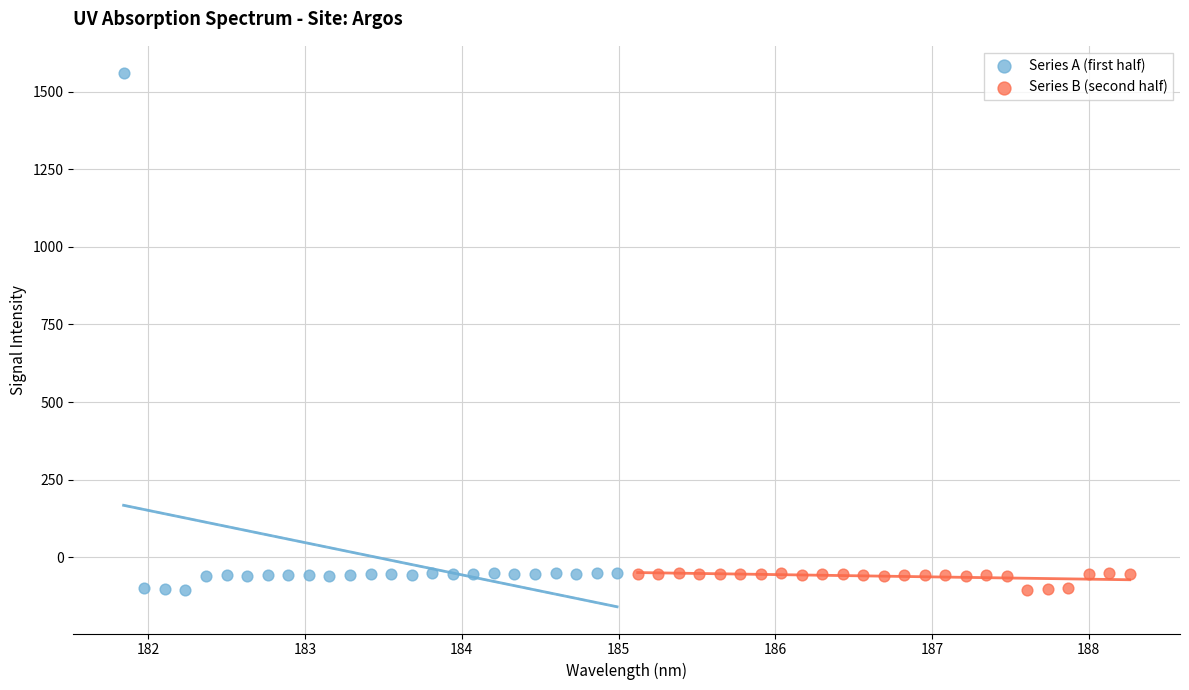

Which series has the largest Y range (max minus min)?

Series A (first half)